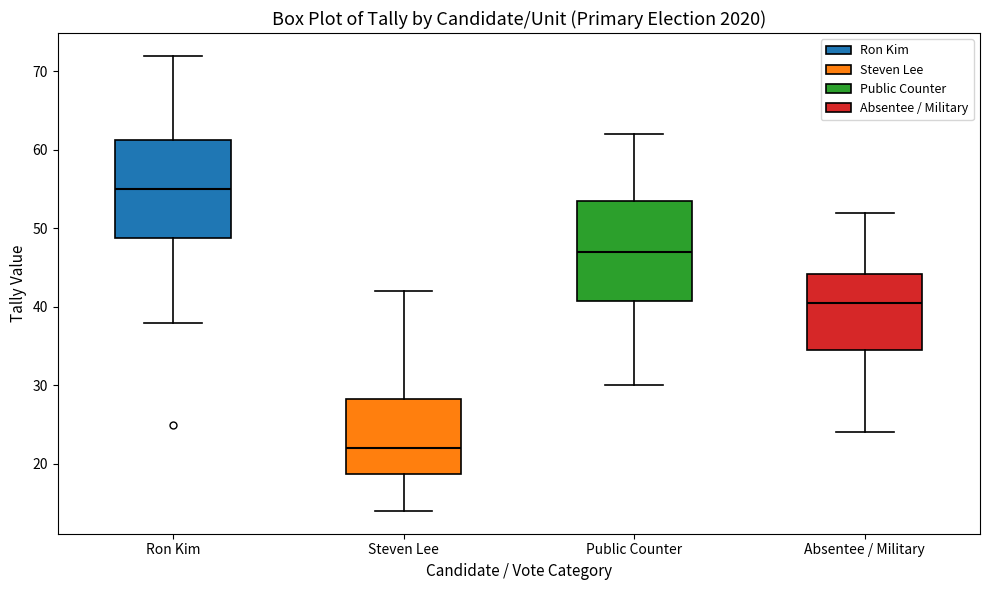

Where is the lower edge of the box for Steven Lee on the y-axis? The values are not printed on the chart, so give them approximately, as read against the axis.

19